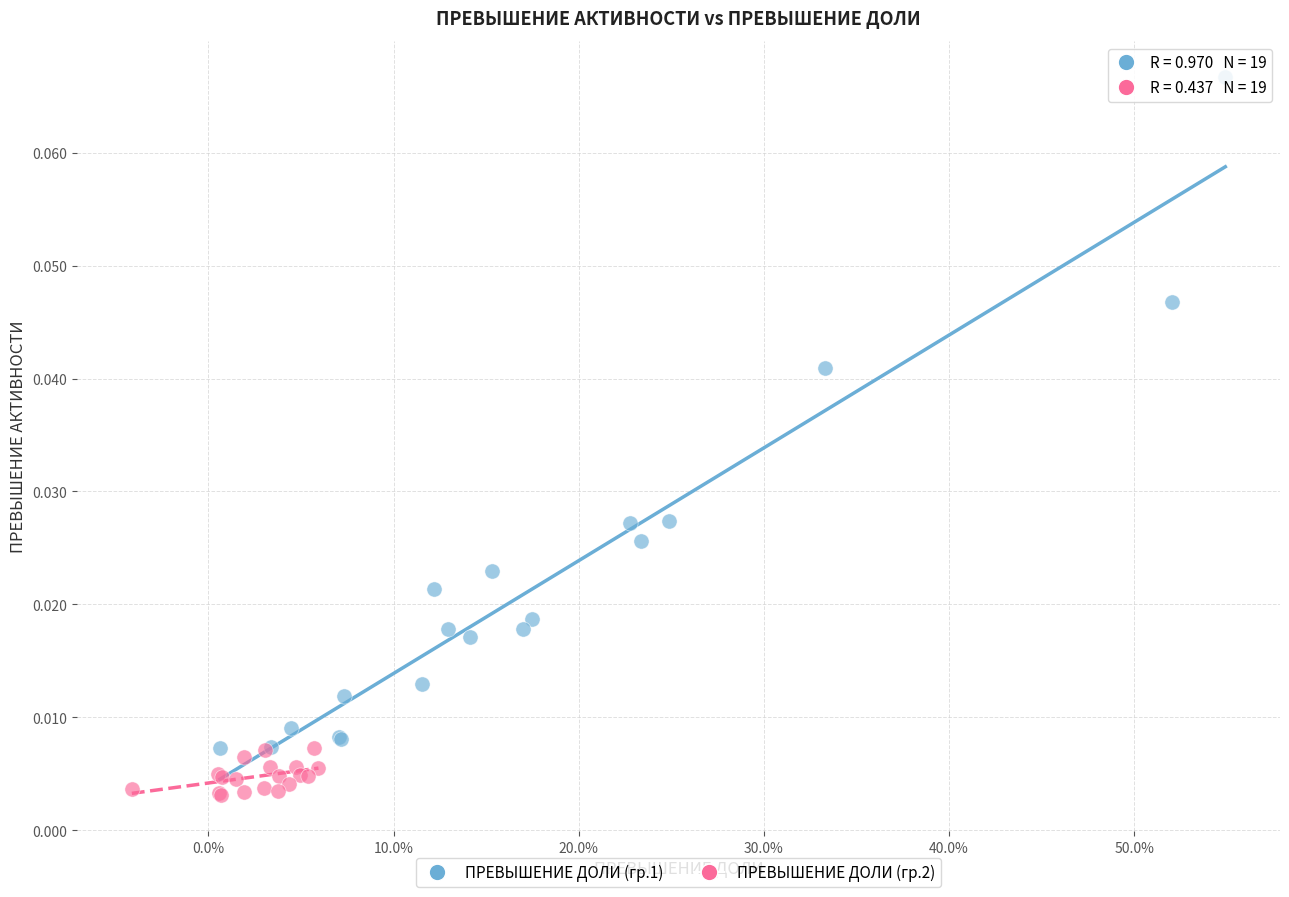

Which series has the largest Y range (max minus min)?

ПРЕВЫШЕНИЕ ДОЛИ (гр.1)